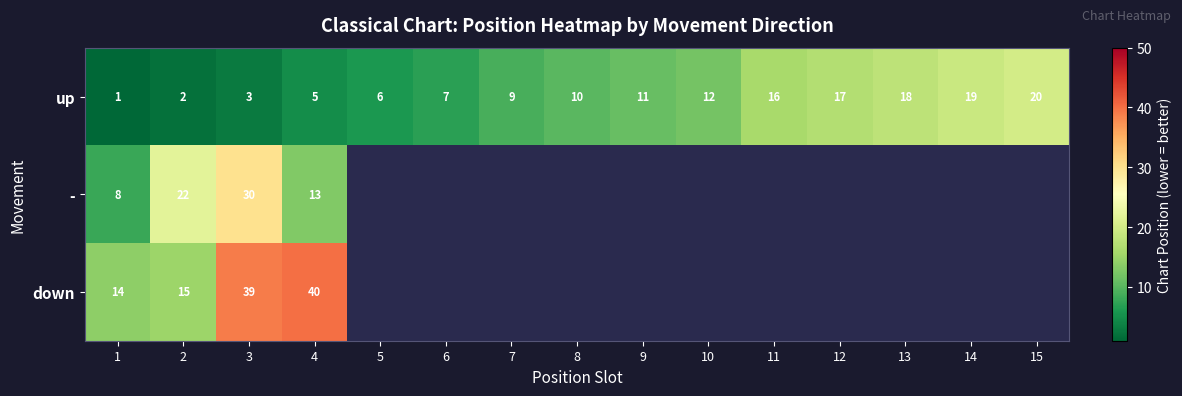

Where is up nearest to the value 10?

8